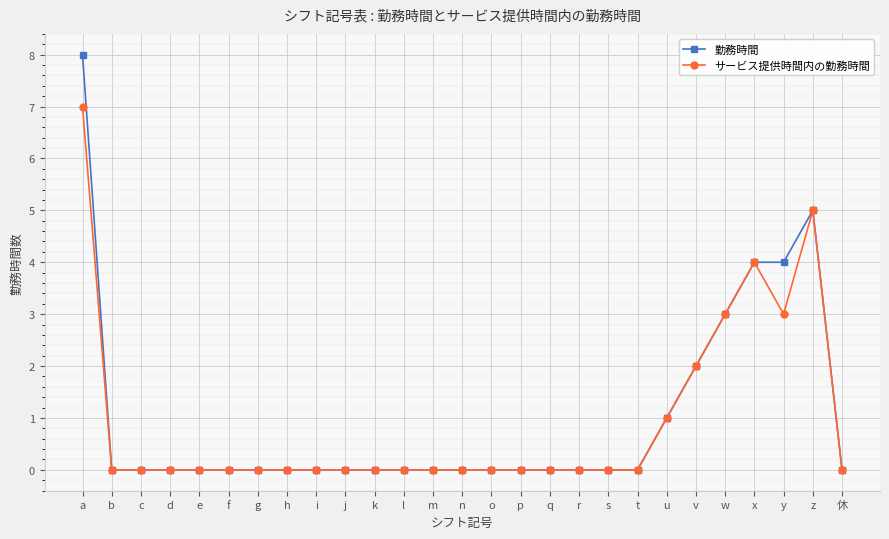

What is the maximum value shown in the chart?

8